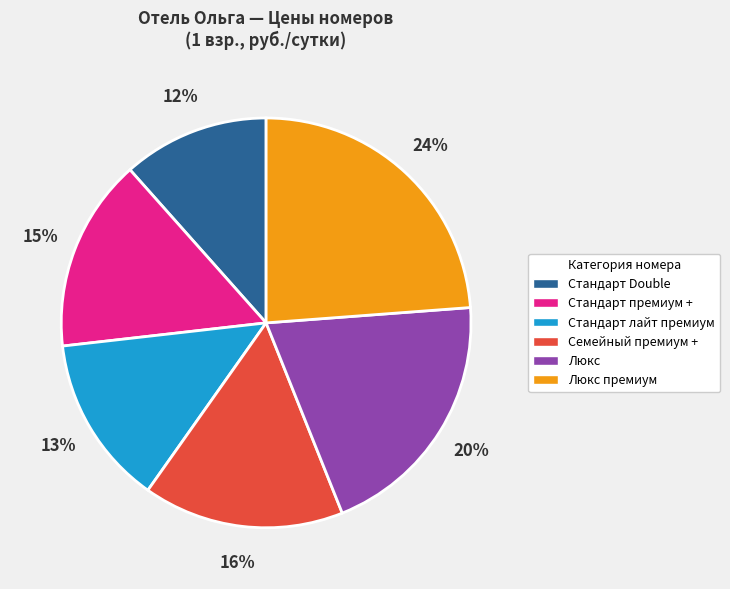

What percentage is the Стандарт лайт премиум slice, to the nearest percent?

13%